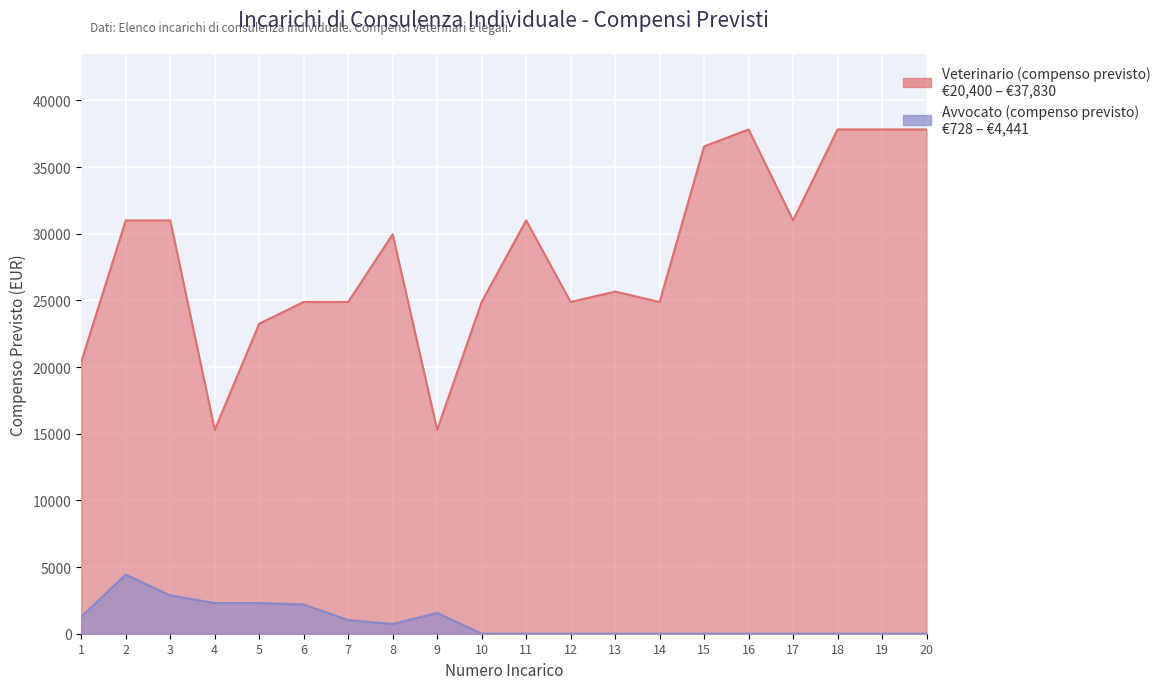

Is it true that Avvocato (compenso previsto) equals 0.0 at 20?

True